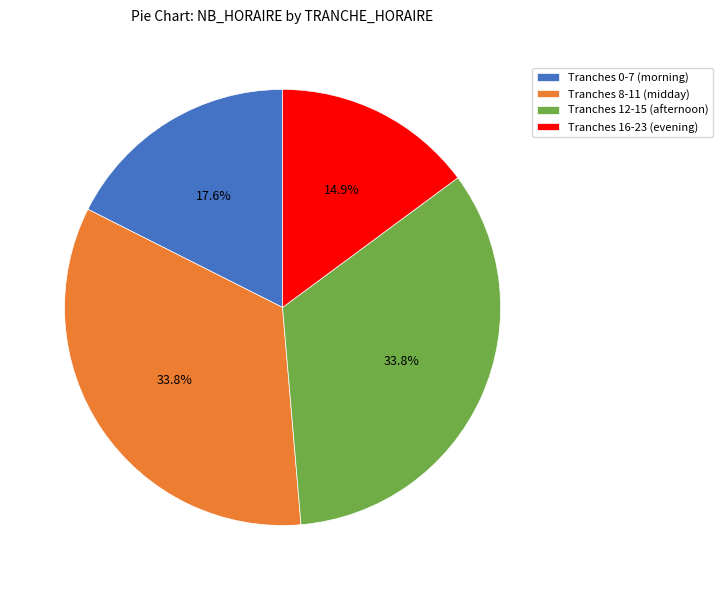

What is the smallest slice in the pie chart?

Tranches 16-23 (evening)